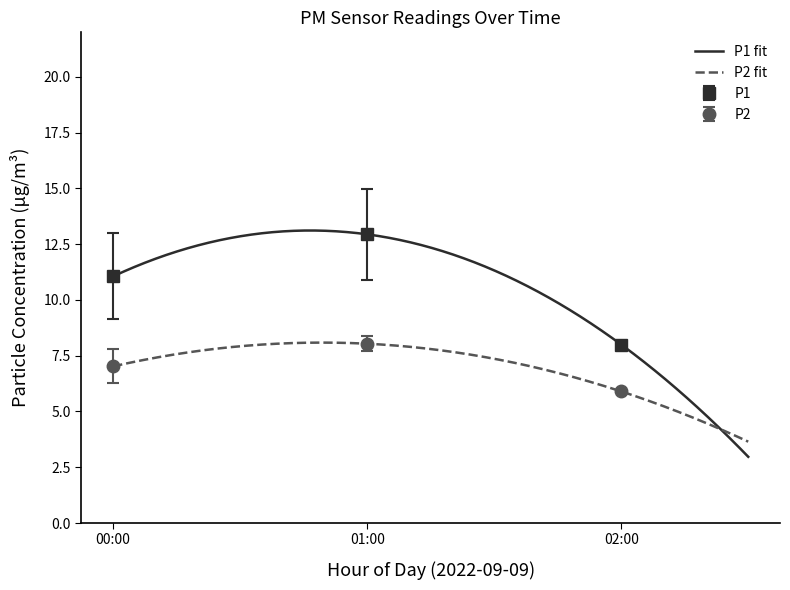

True or false: P2 and P1 intersect in this chart.

False